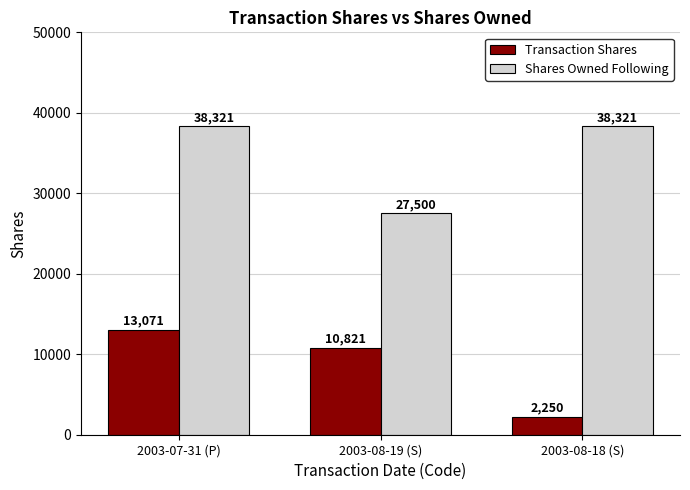

Which series changed the most between 2003-07-31 (P) and 2003-08-19 (S)?

Shares Owned Following